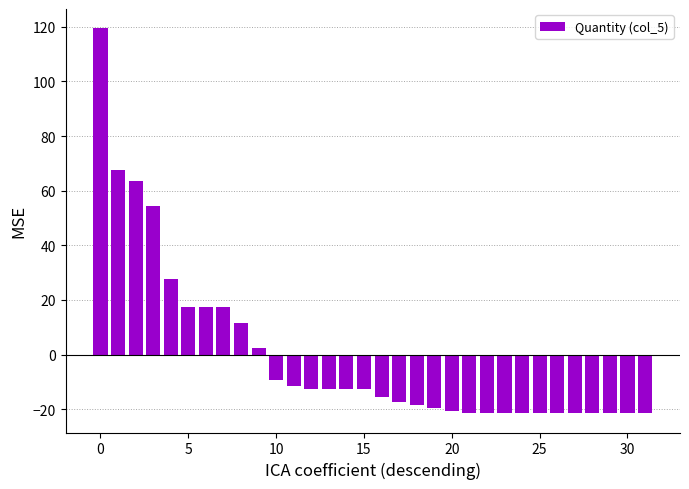

What is the value of the 27th bar from the left?

-21.5